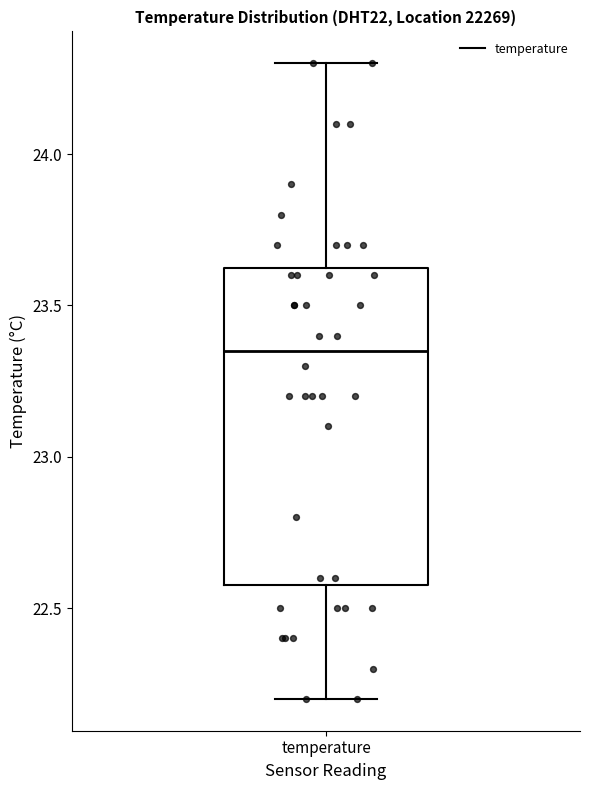

Where does the upper whisker of the box for temperature end on the y-axis? The values are not printed on the chart, so give them approximately, as read against the axis.

24.30